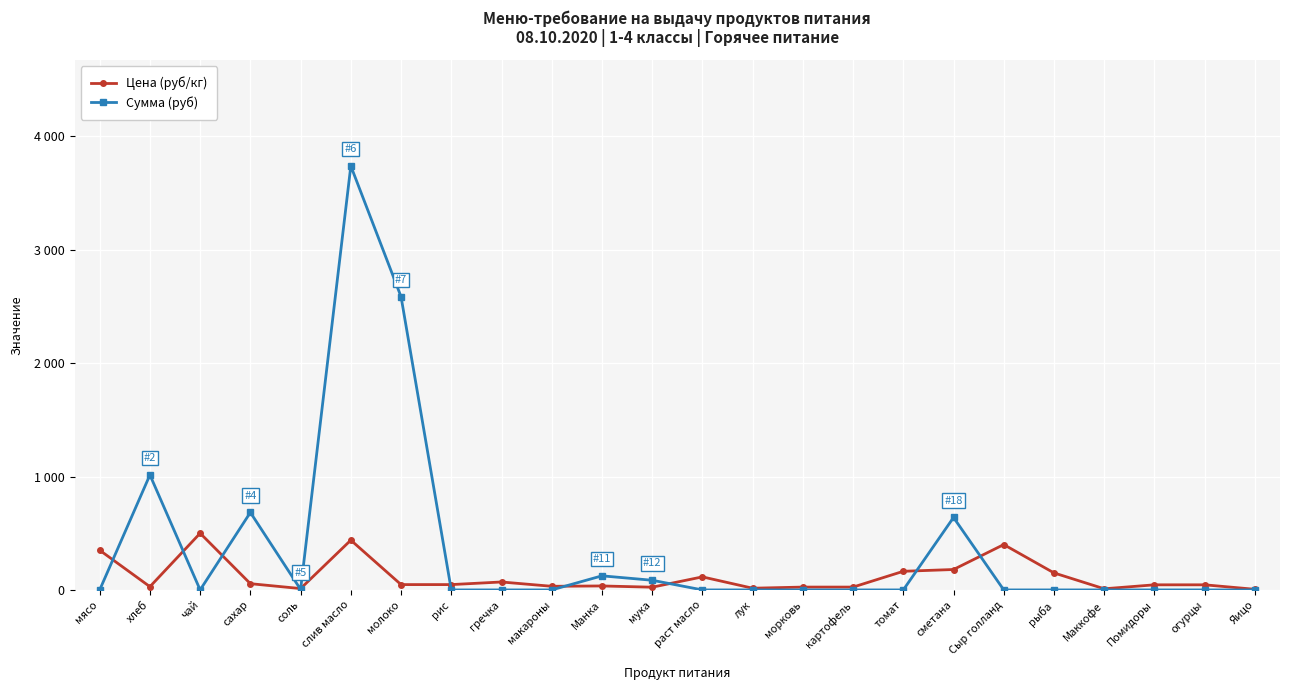

What are all the series names shown in the legend?

Цена (руб/кг), Сумма (руб)